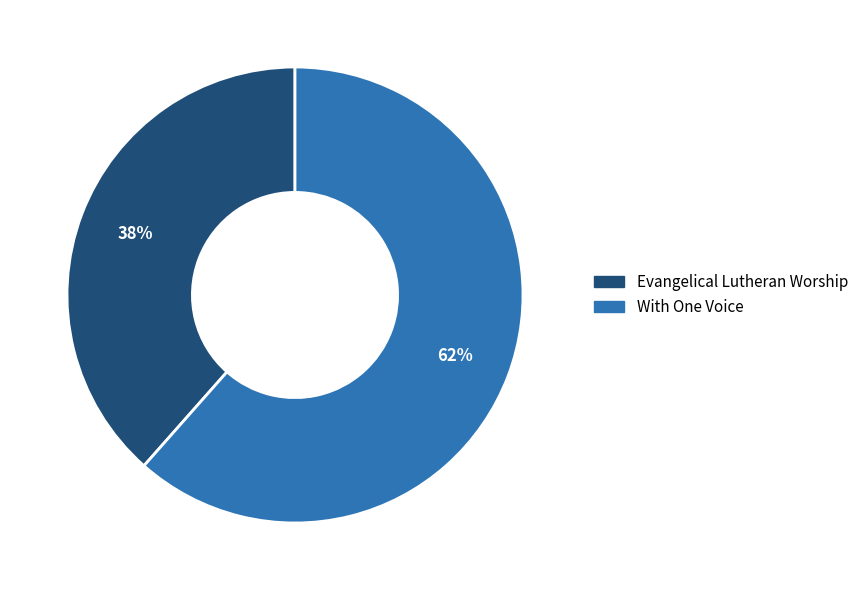

How many slices are in this pie chart?

2